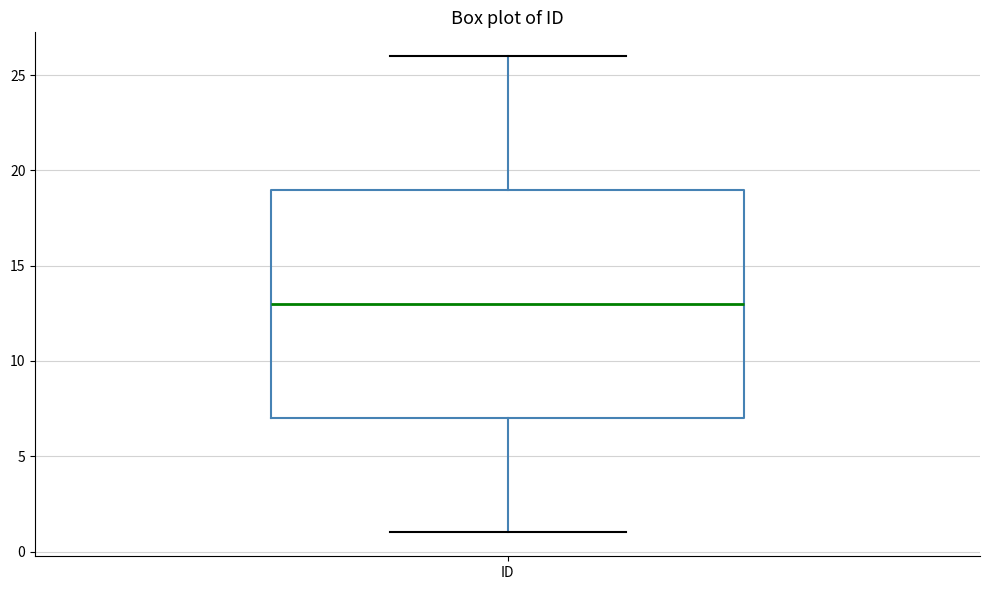

Where is the lower edge of the box for ID on the y-axis? The values are not printed on the chart, so give them approximately, as read against the axis.

7